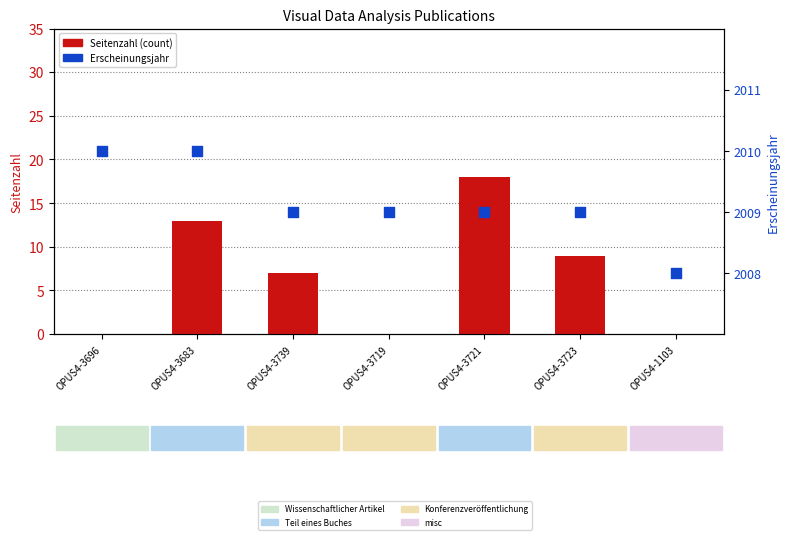

What is the total value across all series at OPUS4-3739?

2016